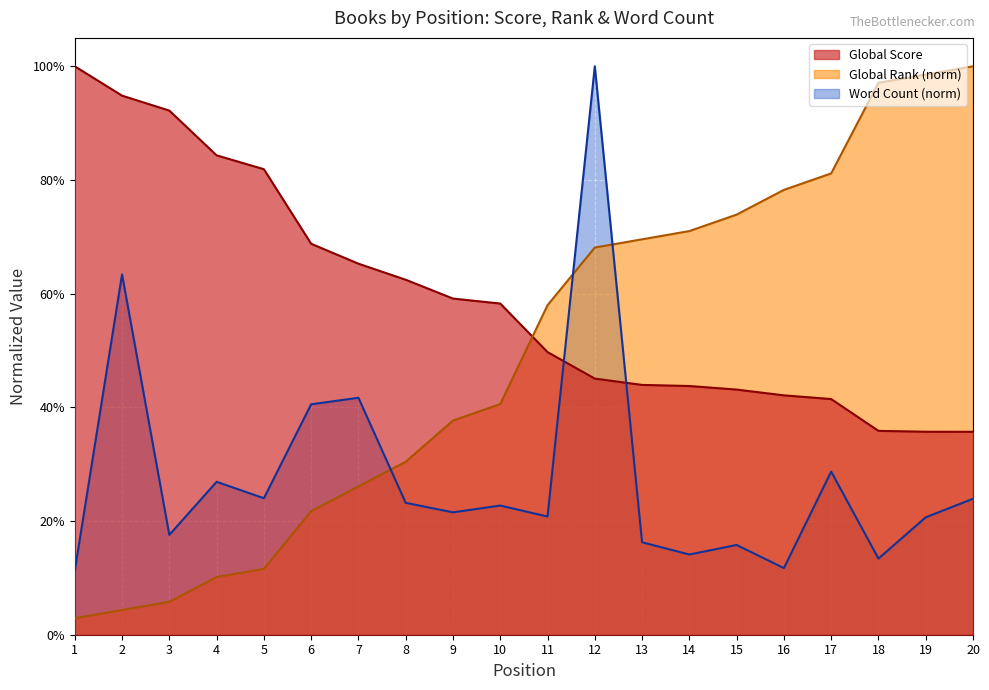

What is the difference between the highest and lowest values at 12?

0.5